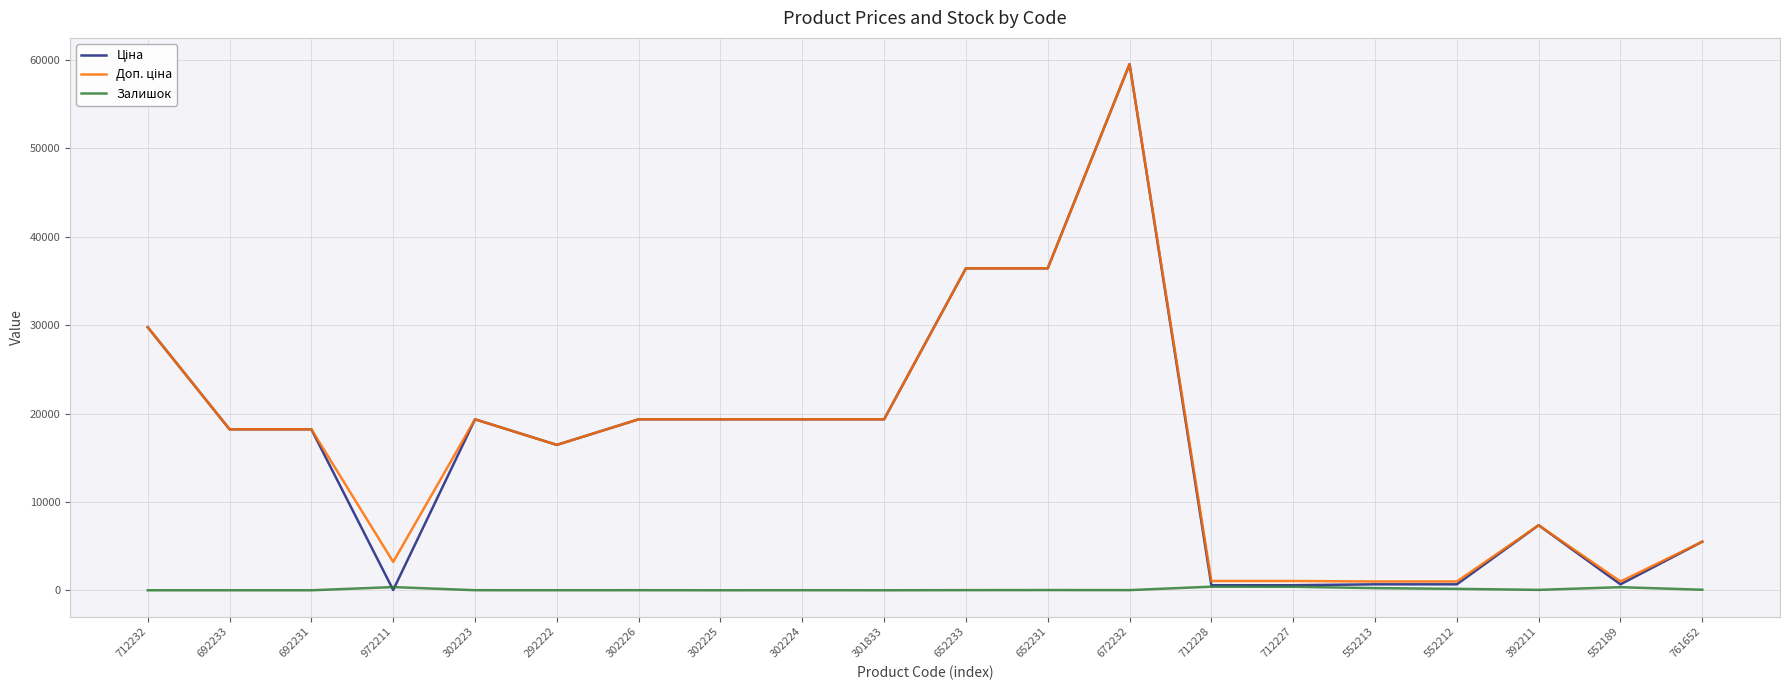

Which category has the highest value across all series?

672232